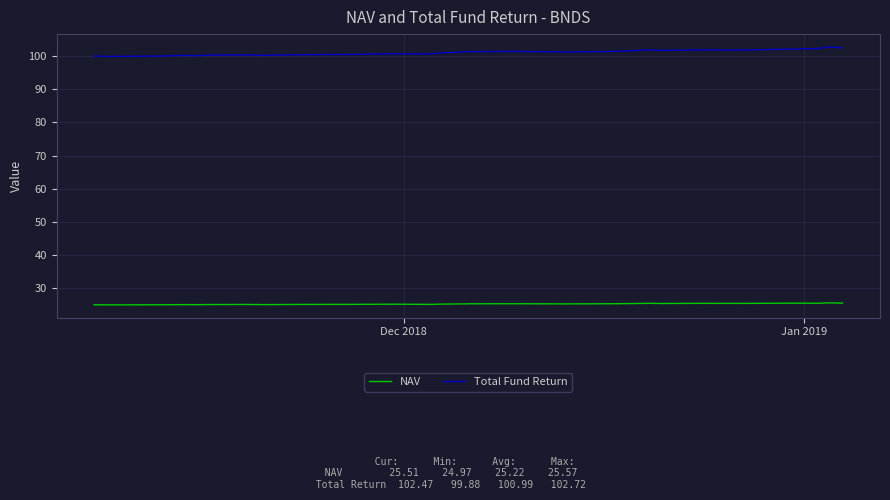

What is the sum of all Total Fund Return values?

4039.6